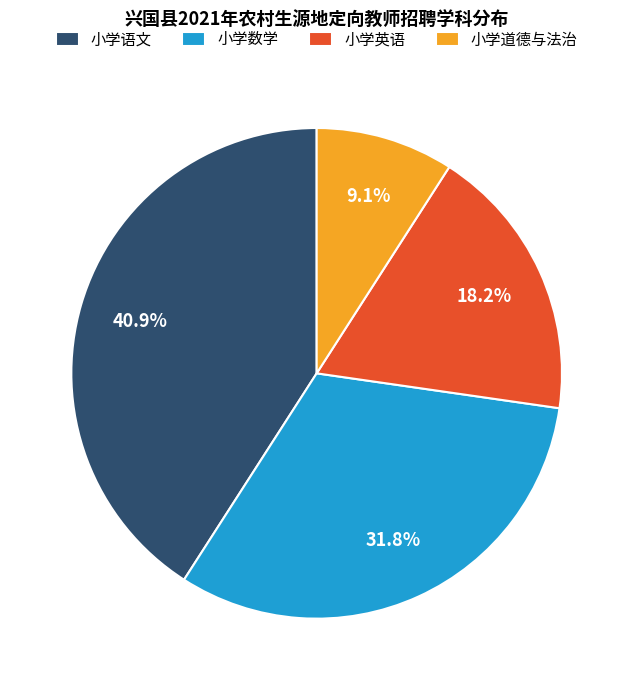

Between 小学数学 and 小学道德与法治, which is larger?

小学数学